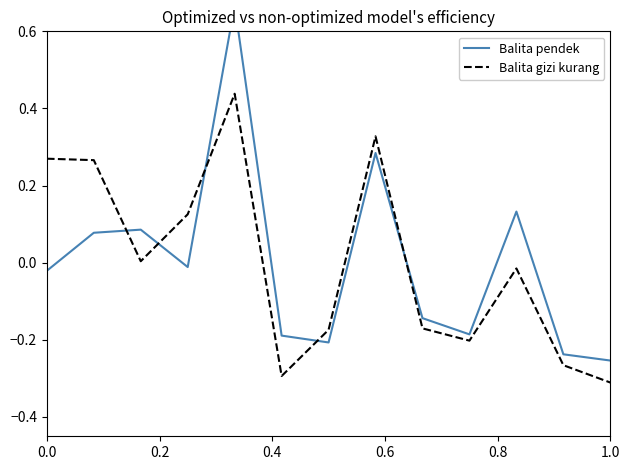

Does the chart display data point markers on the line(s)?

No